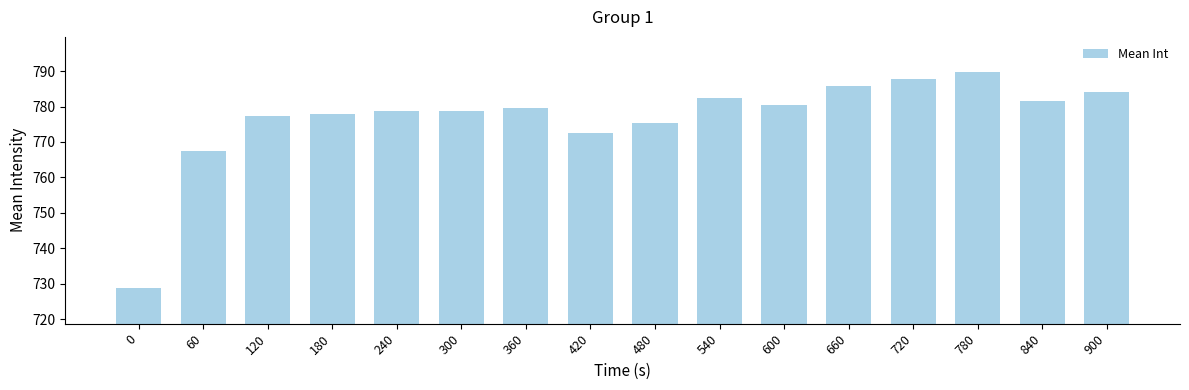

Between 300 and 900, which is larger?

900